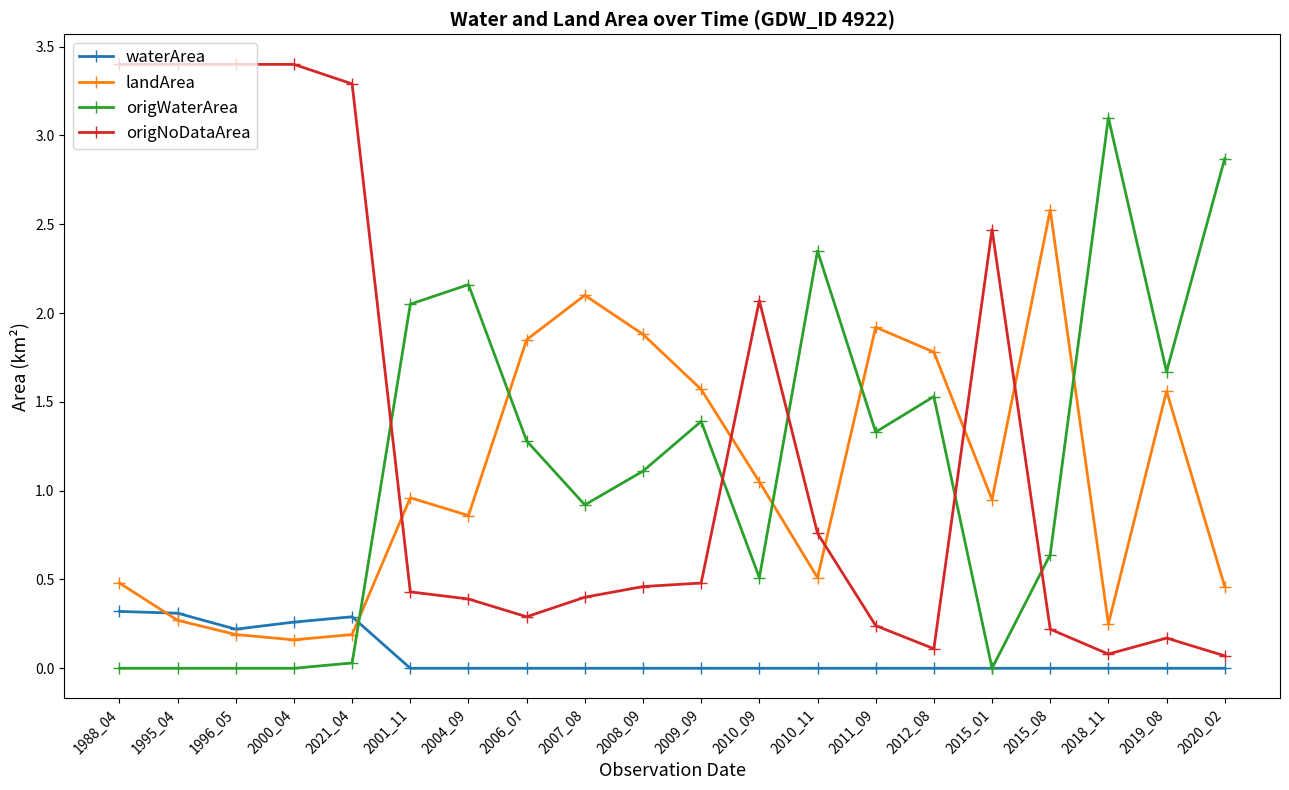

Is it true that landArea equals 0.9 at 2004_09?

True